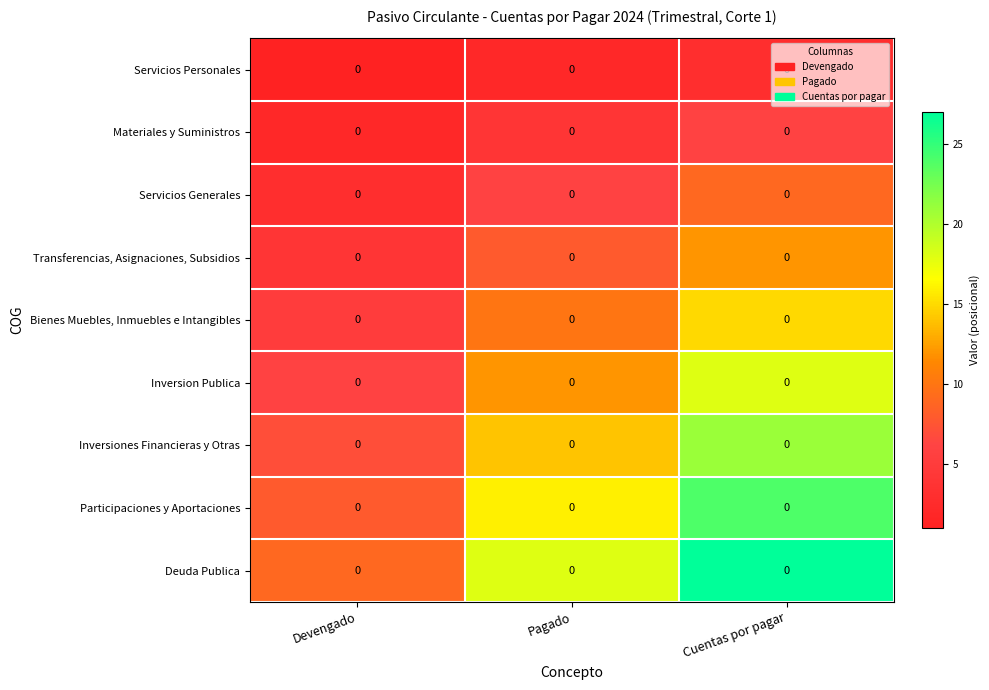

Read the Transferencias, Asignaciones, Subsidios value at Cuentas por pagar.

12